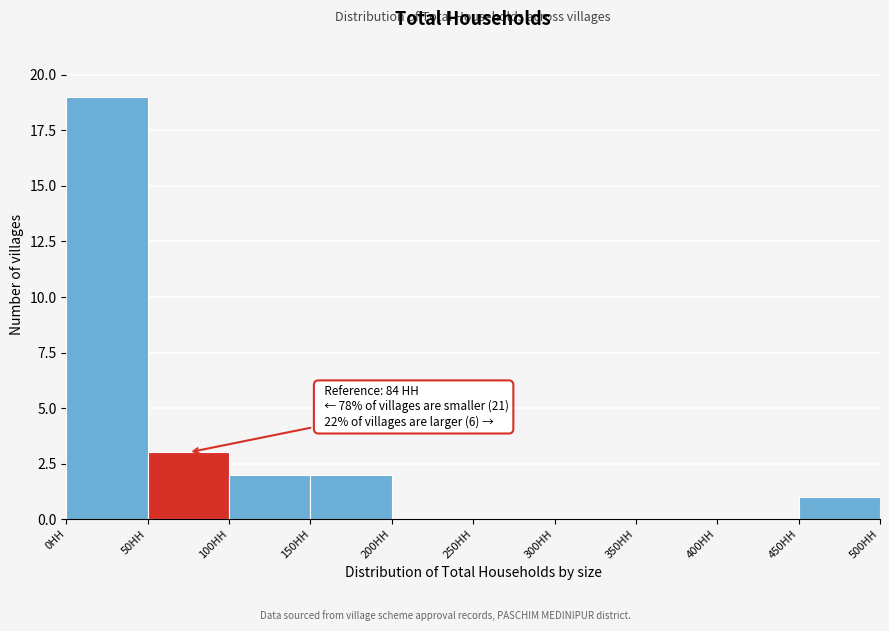

Which range on the x-axis has the tallest bar?

0 to 50